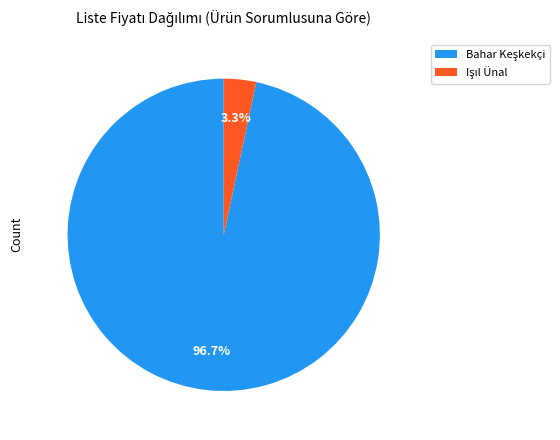

Is there a majority slice in this chart?

Yes